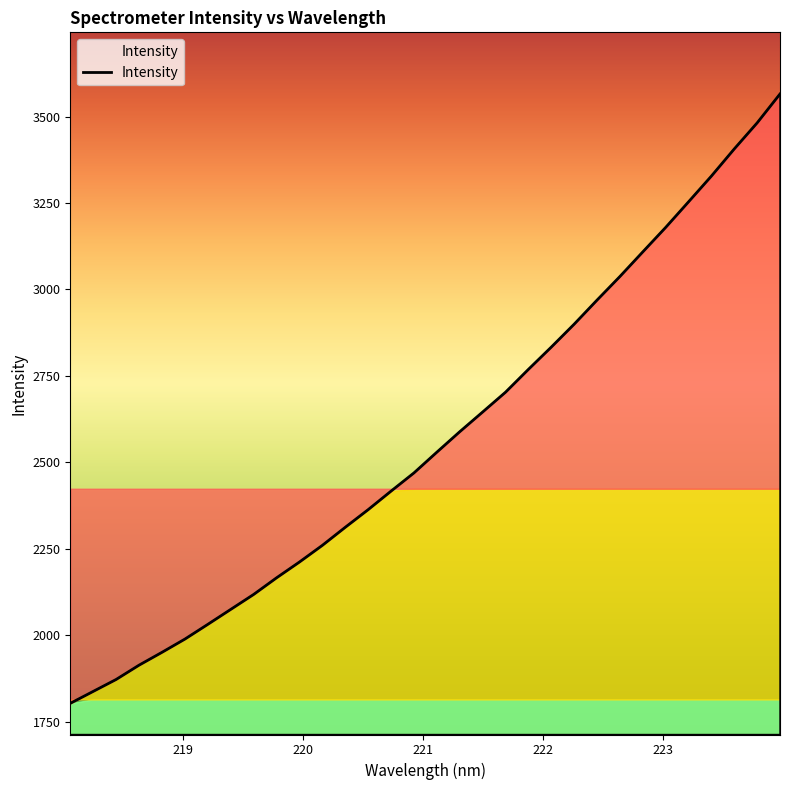

What is the maximum value shown in the chart?

3565.3